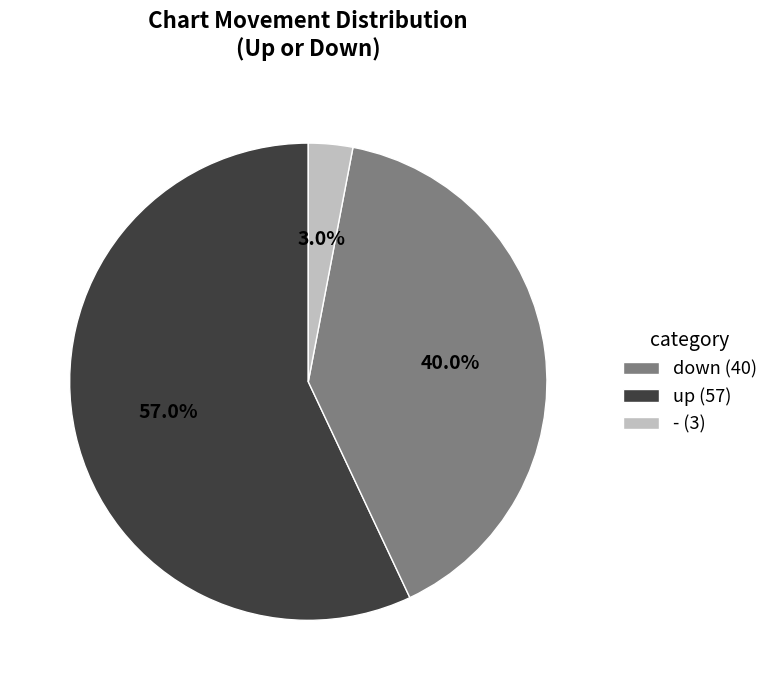

Does - (3) account for over 50% of the chart?

No